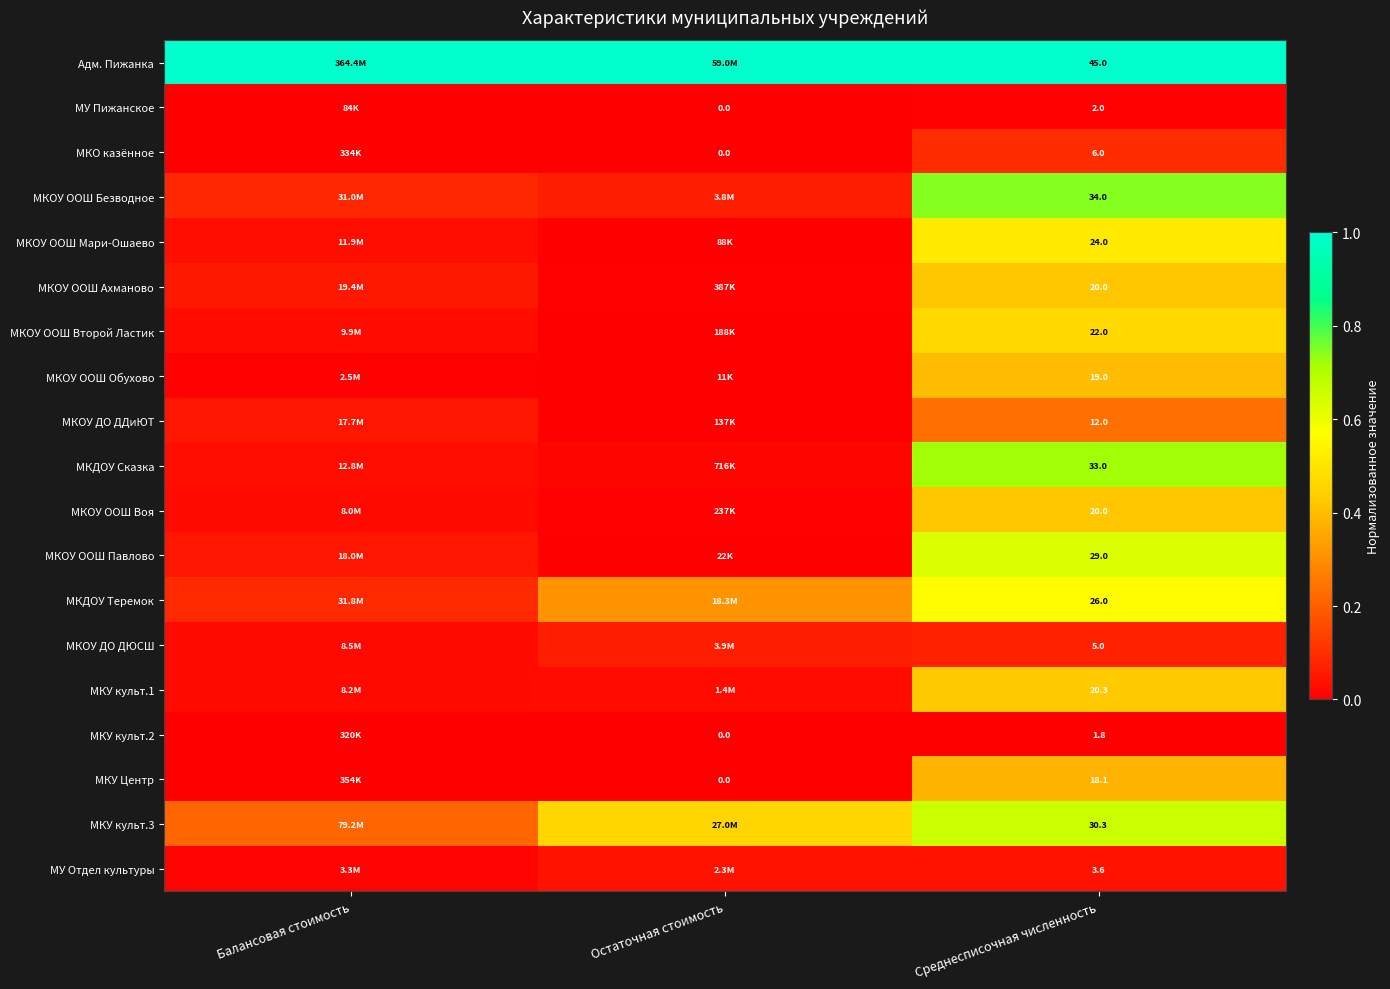

Count the МУ Пижанское values in the range 0 to 1.

3